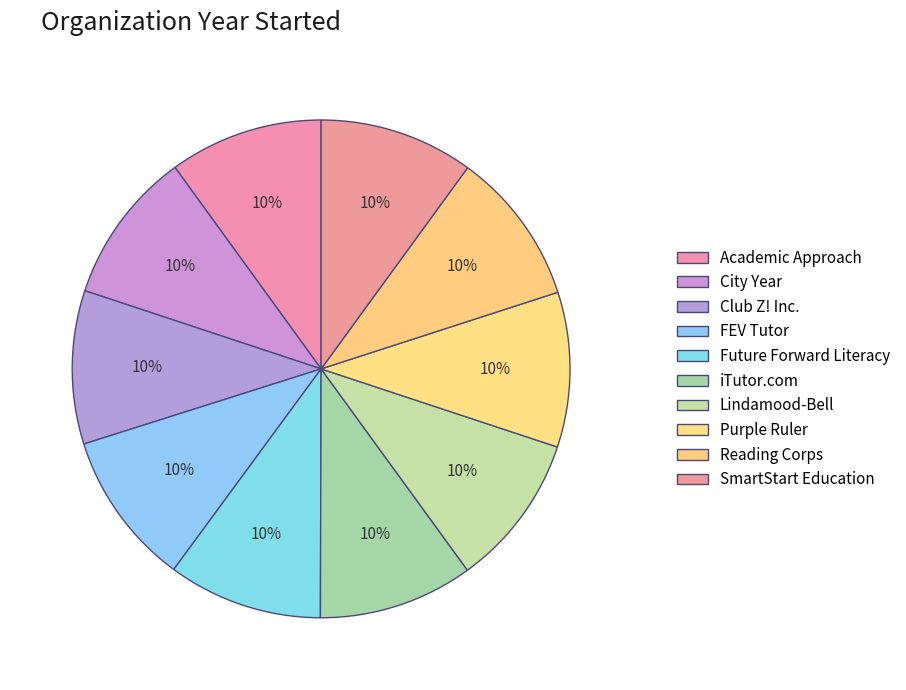

Rank the categories by value from lowest to highest.

Lindamood-Bell, City Year, Club Z! Inc., Academic Approach, Reading Corps, SmartStart Education, FEV Tutor, Future Forward Literacy, iTutor.com, Purple Ruler